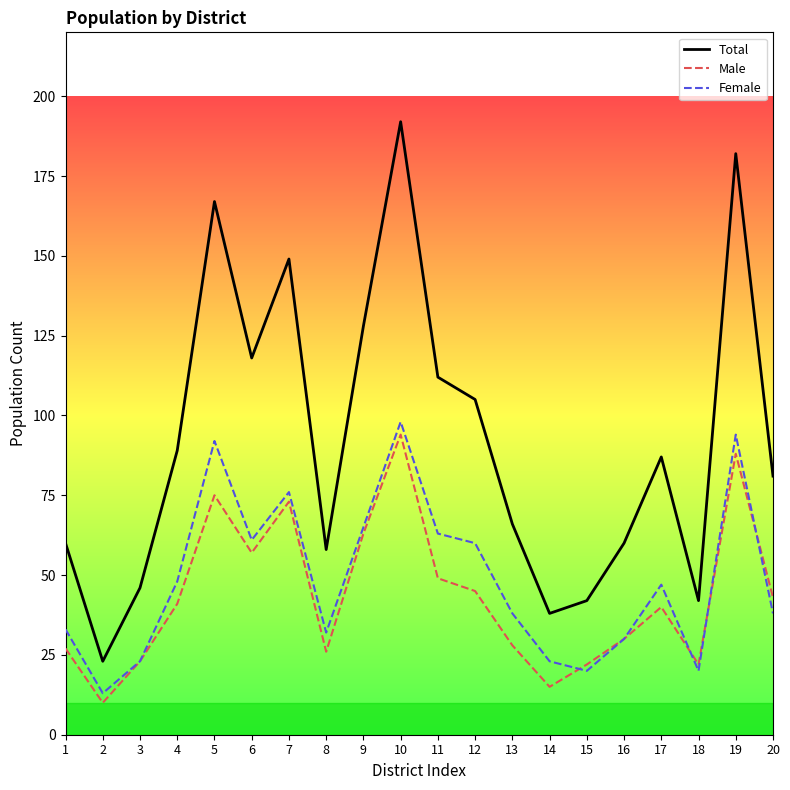

At which category is the sum across all series the highest?

10